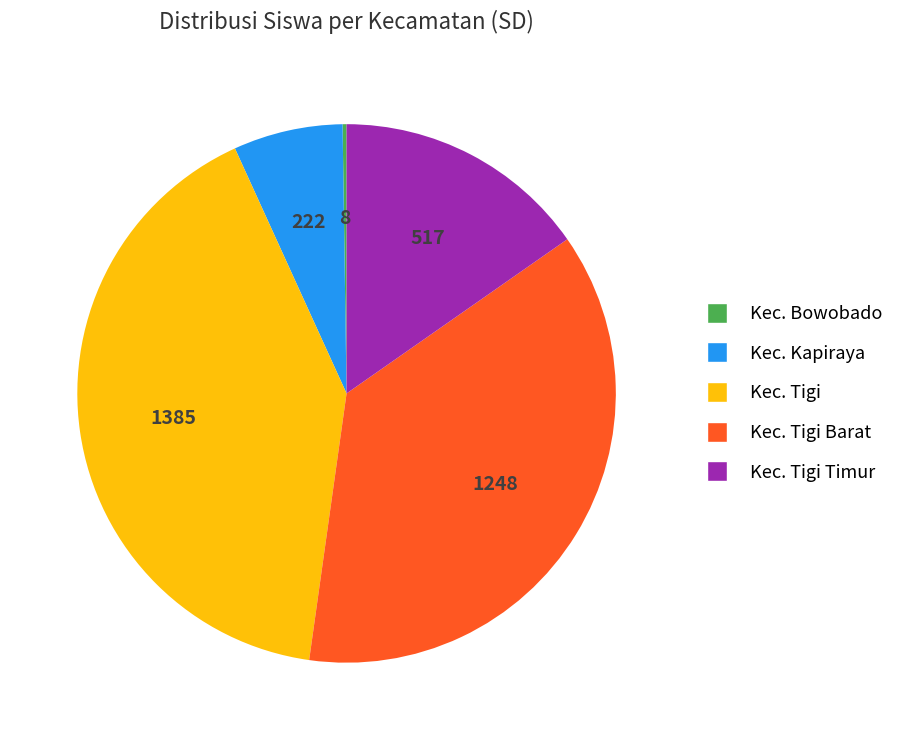

Is there any slice that represents more than half of the pie?

No